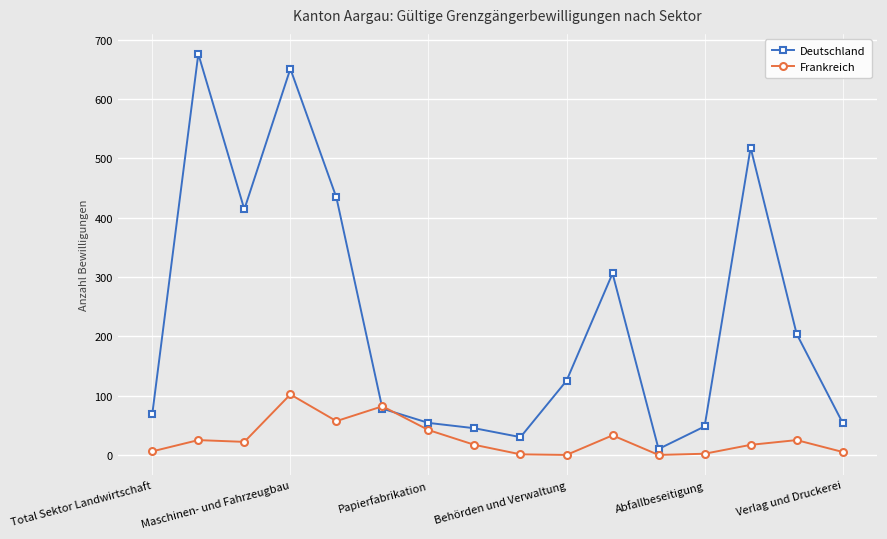

Which series has the widest spread of values?

Deutschland